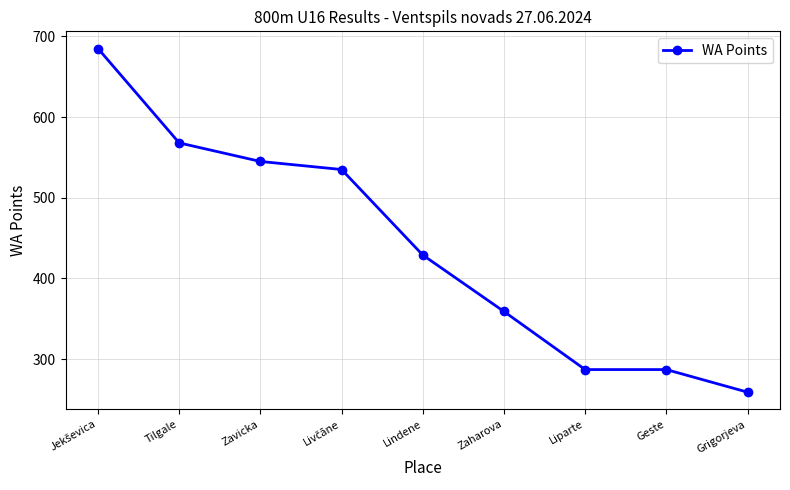

Where is the data nearest to the value 472?

Lindene